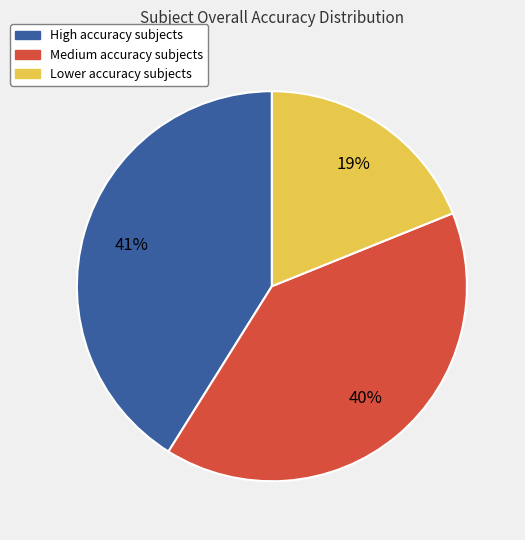

Is there any slice that represents more than half of the pie?

No